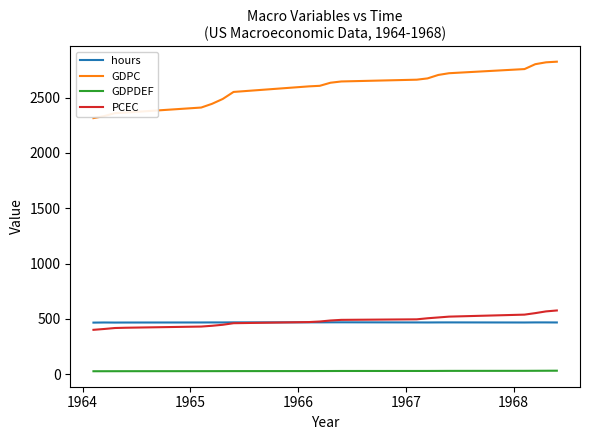

Which series has the widest spread of values?

GDPC